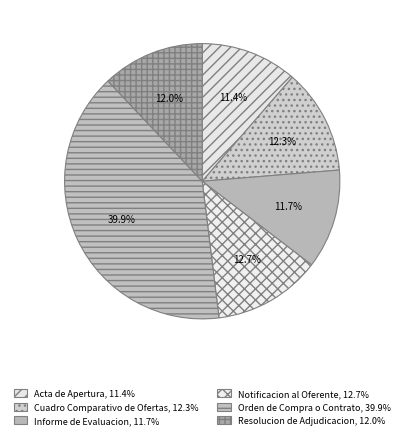

How many segments does this pie chart have?

6